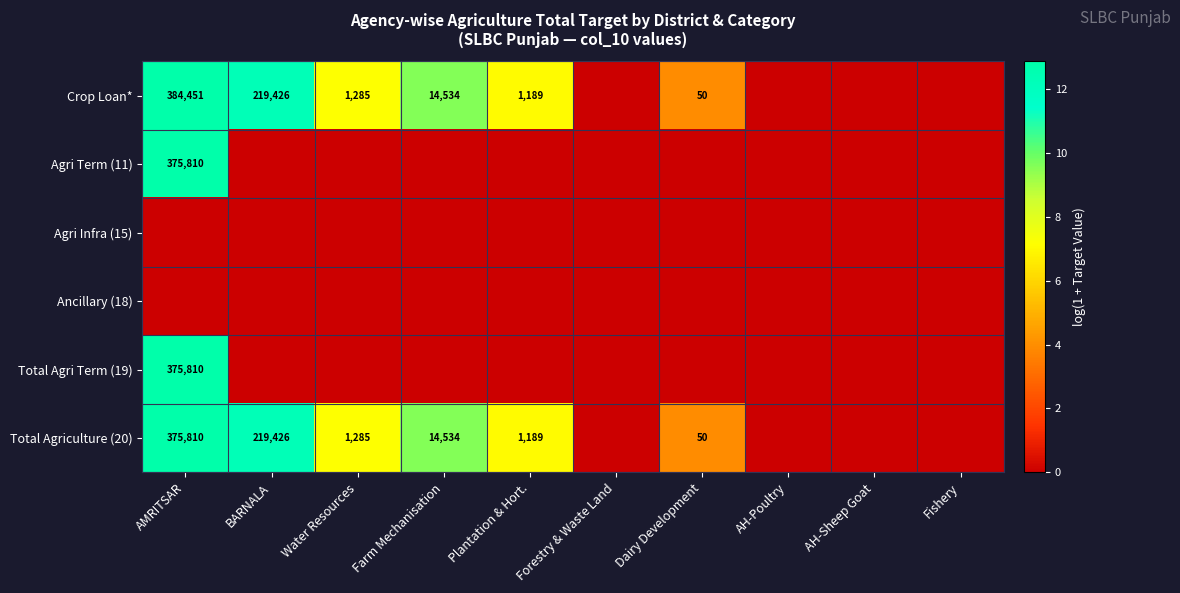

What is the spread (max minus min) of values at AMRITSAR?

12.9